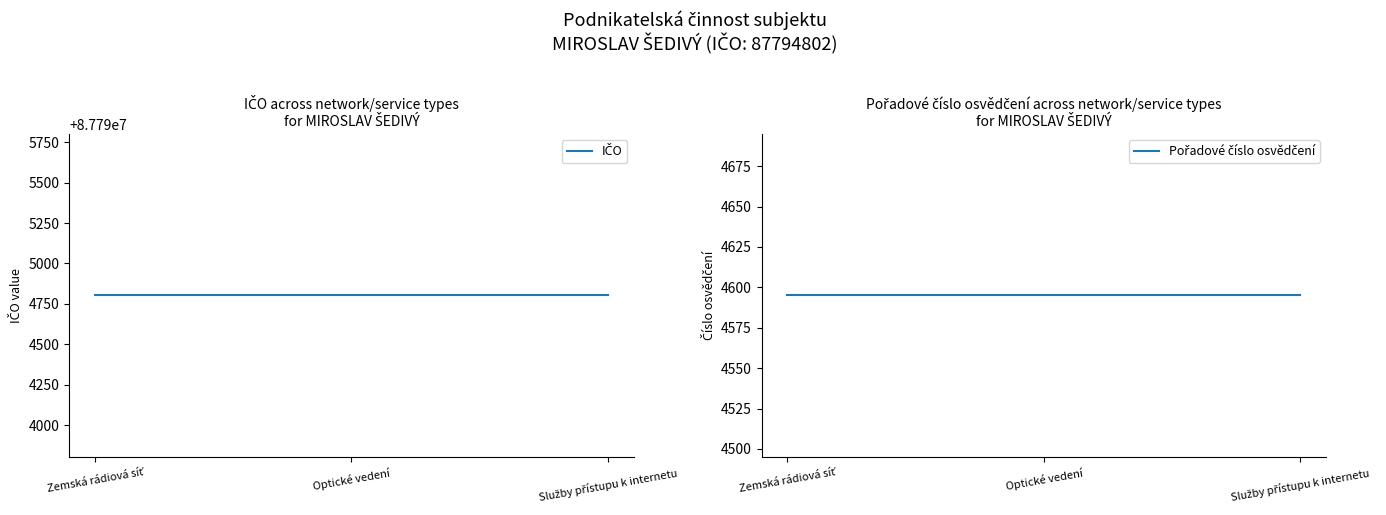

What is the difference between the highest and lowest values at Optické vedení?

87790207